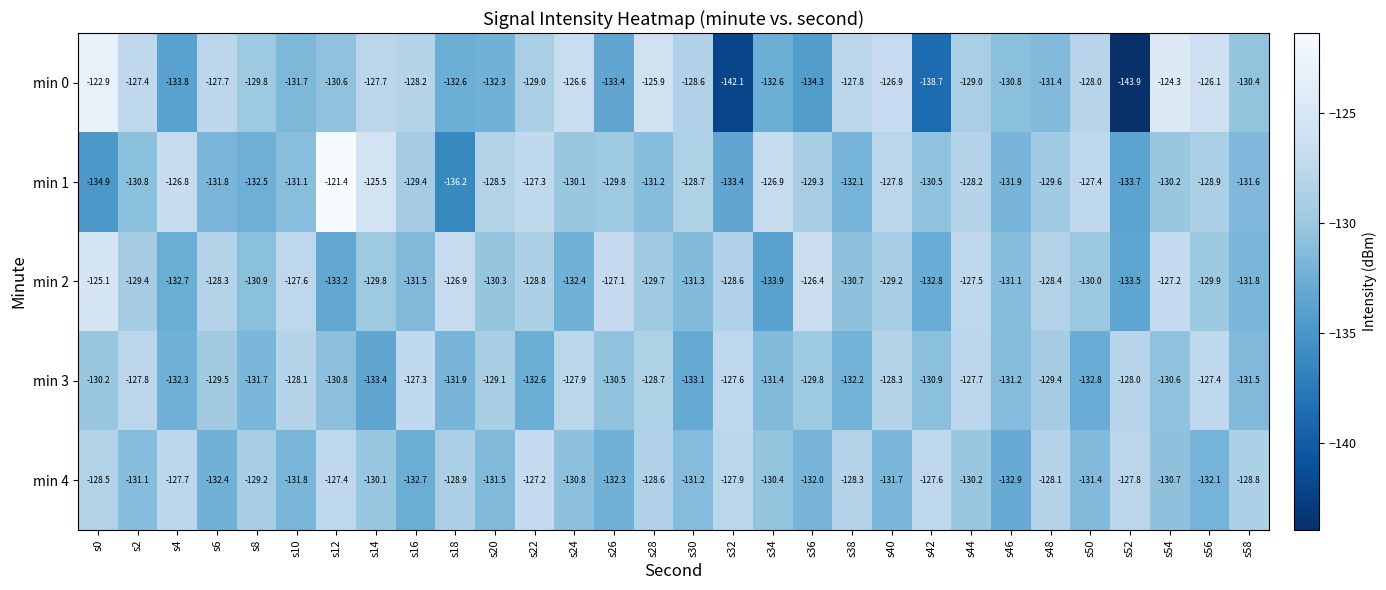

What is the difference between the maximum and minimum values in the min 0 series?

21.0